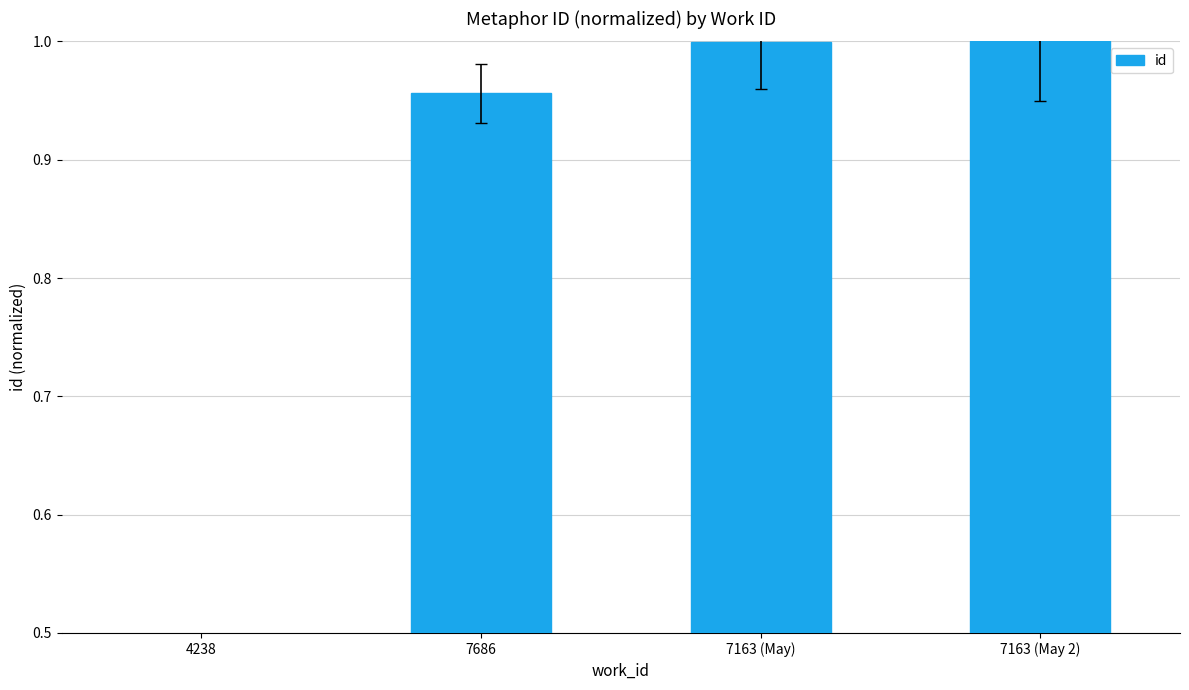

Between 4238 and 7686, which is larger?

7686